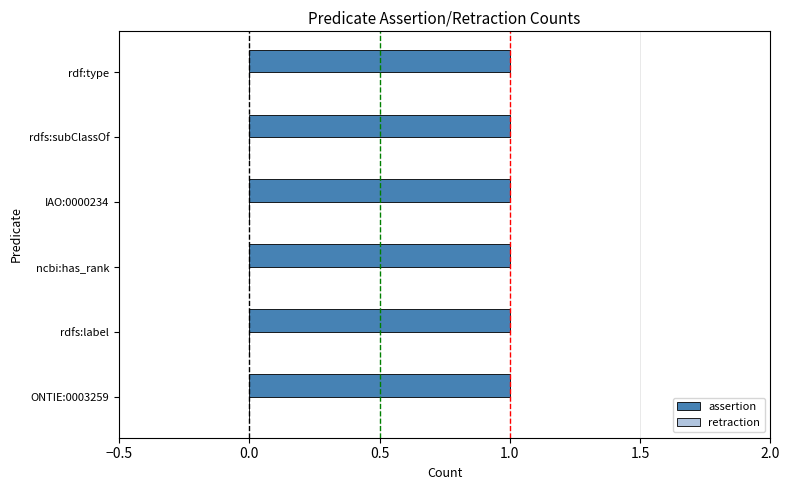

What position from the left is ONTIE:0003259?

1